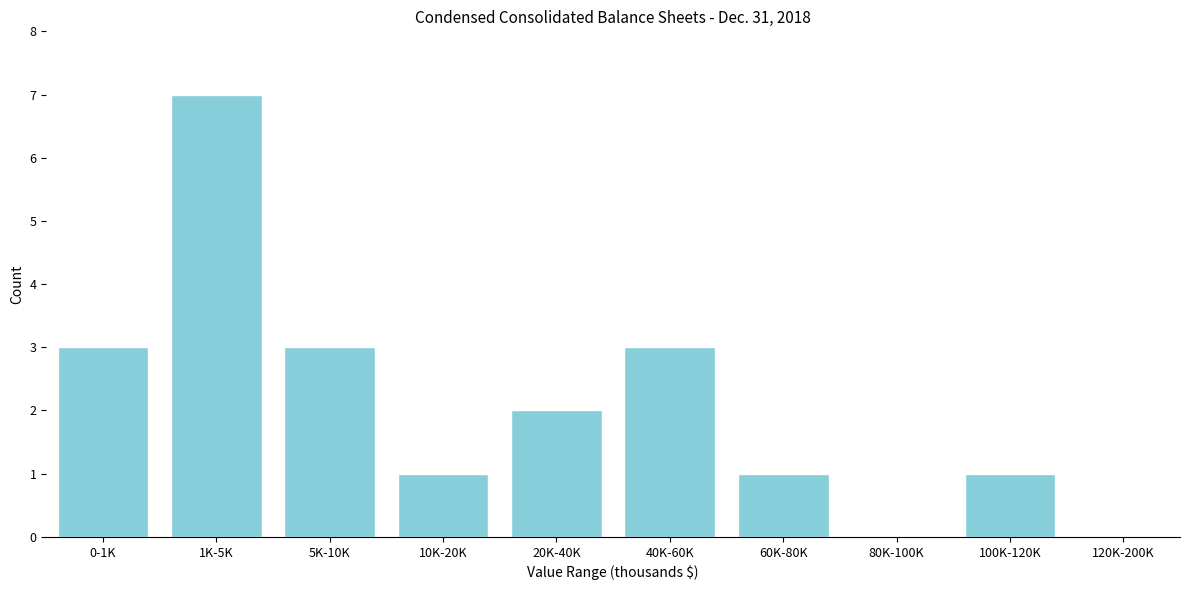

Reading right to left, extract all data points from this chart.

120K-200K=0	100K-120K=1	80K-100K=0	60K-80K=1	40K-60K=3	20K-40K=2	10K-20K=1	5K-10K=3	1K-5K=7	0-1K=3